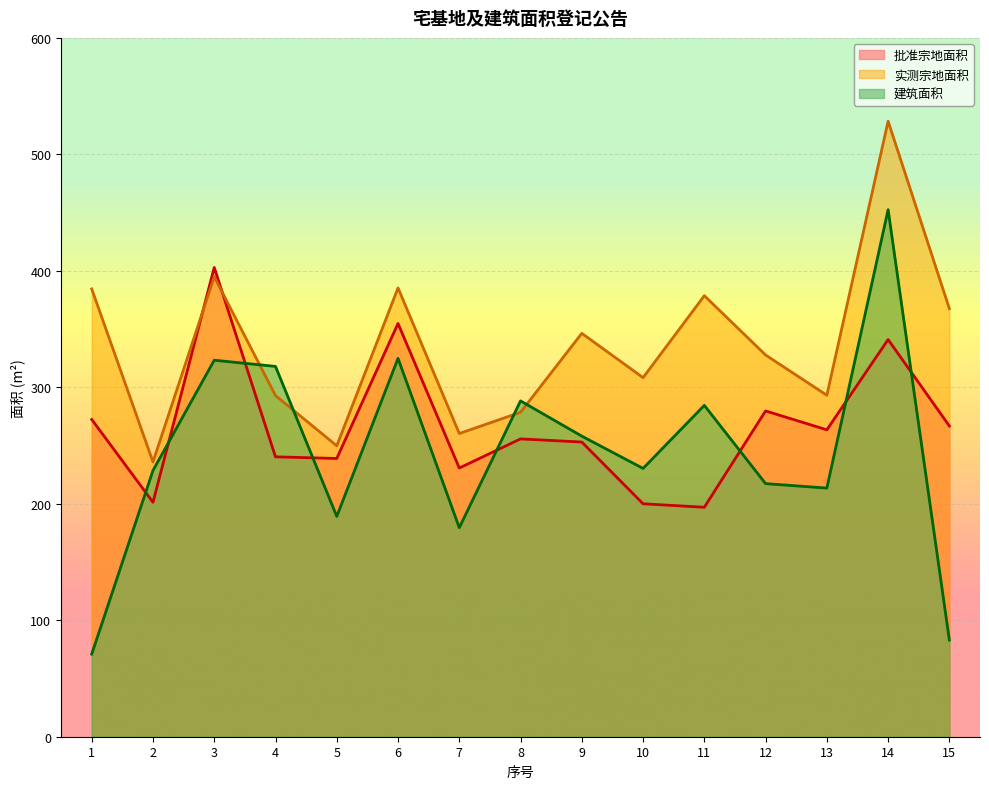

Between which two adjacent categories do 建筑面积 and 批准宗地面积 first intersect?

1 and 2